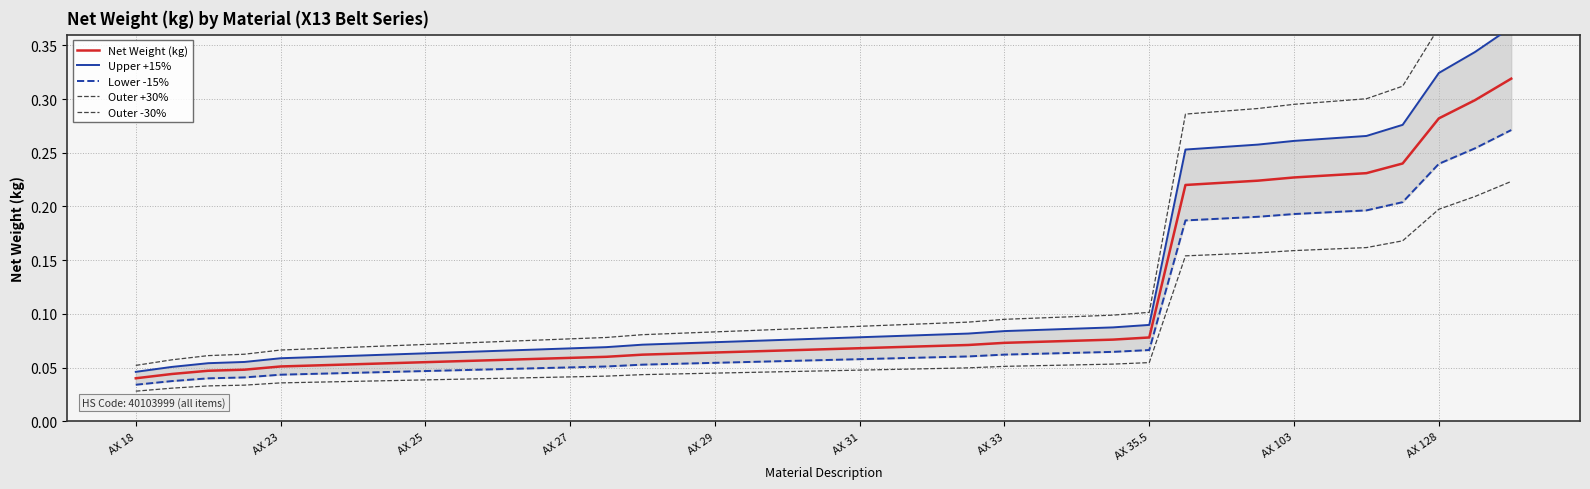

What are all the series names shown in the legend?

Net Weight (kg), Upper +15%, Lower -15%, Outer +30%, Outer -30%